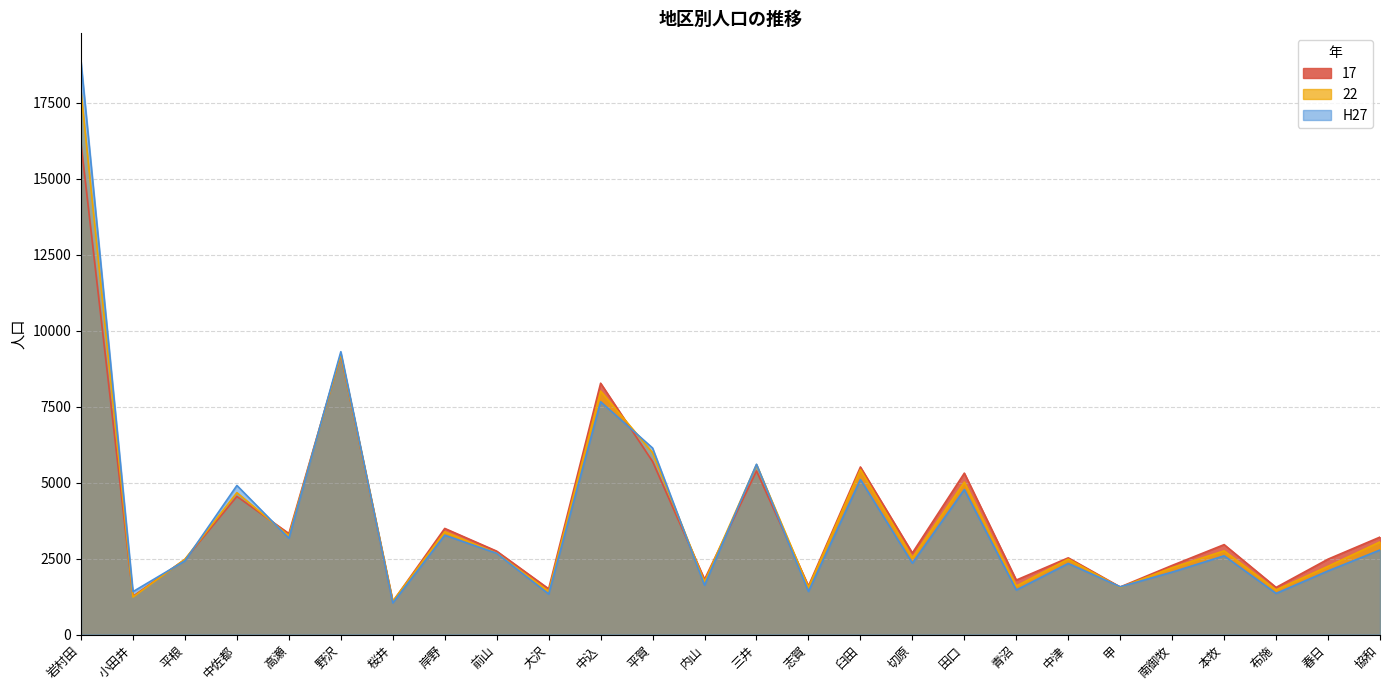

What is the spread (max minus min) of values at 小田井?

178